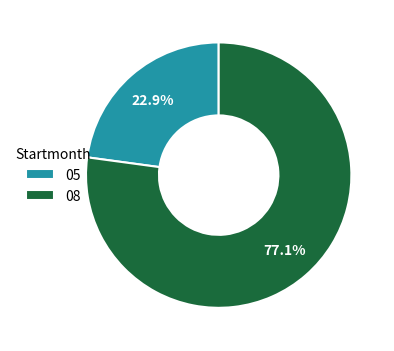

To the nearest percent, what percentage of the pie is 08?

77%